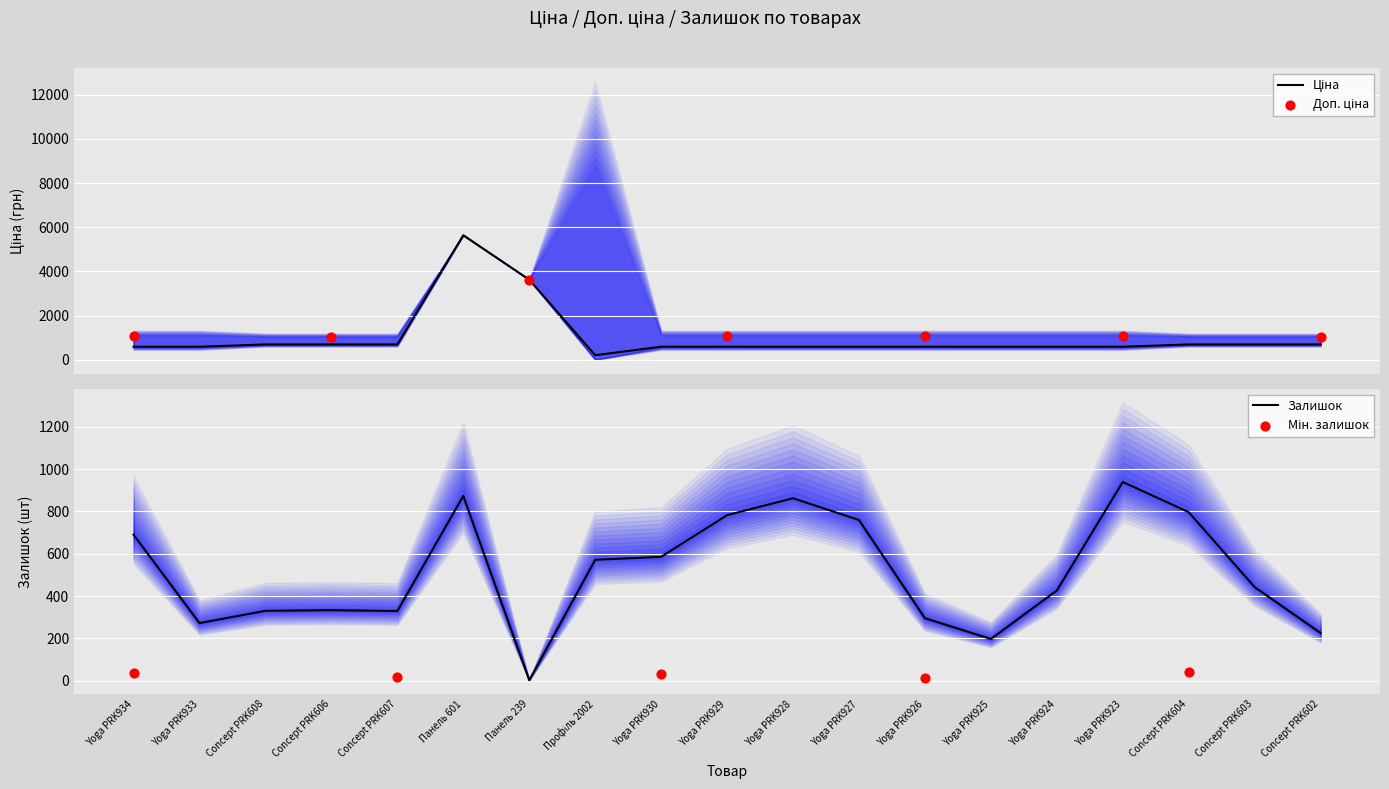

Is the value of Ціна at Concept PRK608 greater than the value of Залишок at Yoga PRK930?

Yes